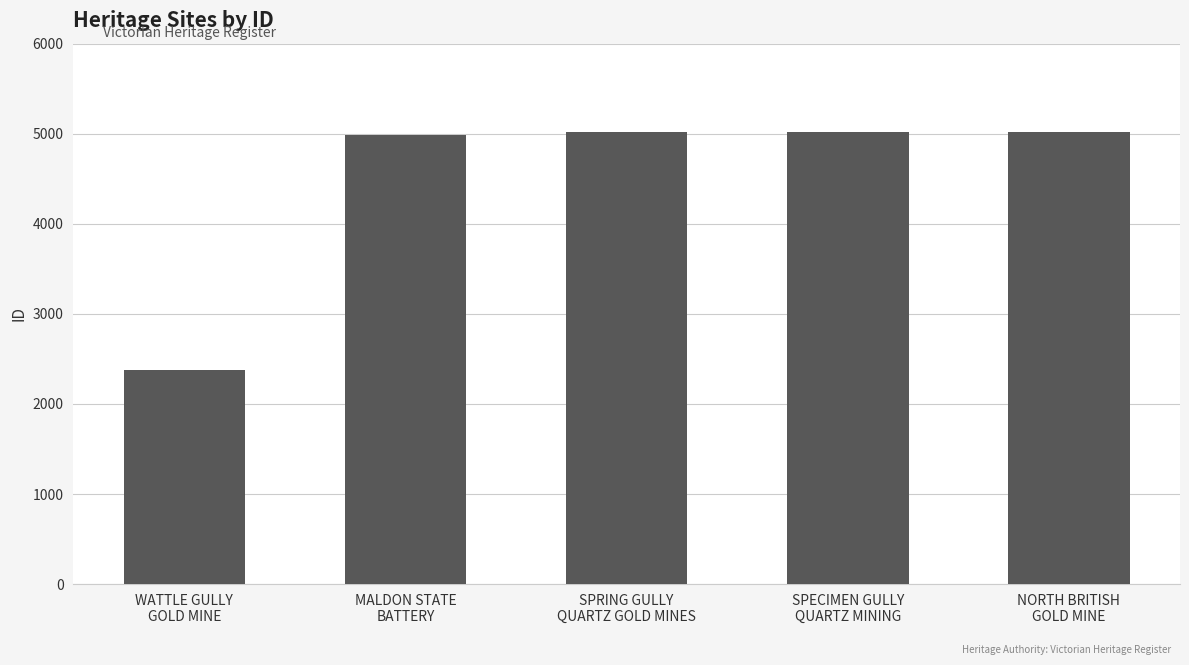

What is the change in value from WATTLE GULLY
GOLD MINE to SPECIMEN GULLY
QUARTZ MINING?

+2639